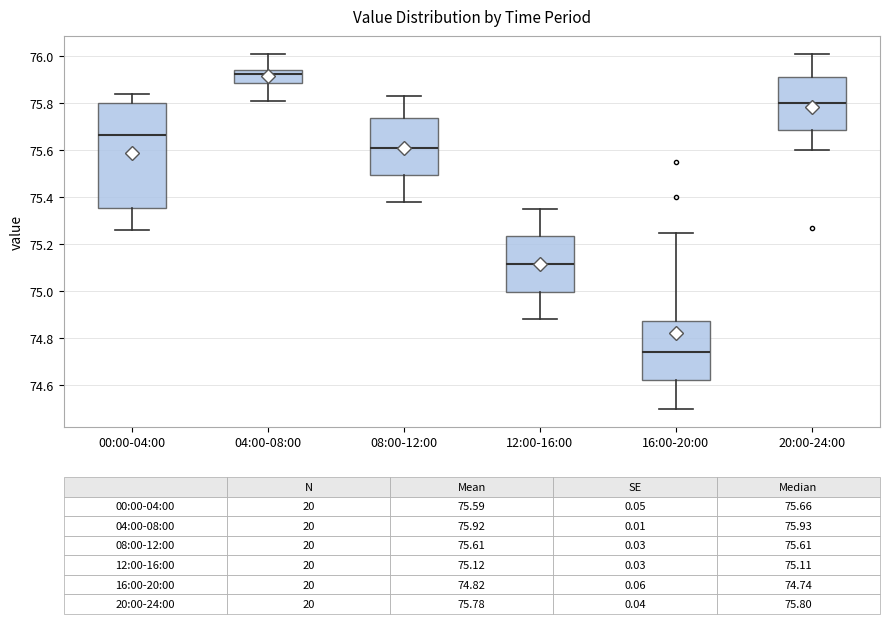

Comparing the boxes themselves (not the whiskers), which one is the tallest?

00:00-04:00